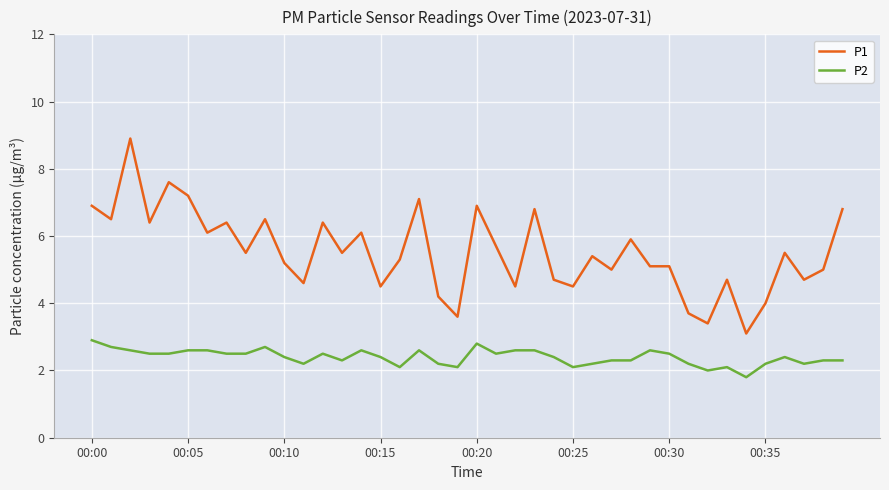

What is the sum of all P1 values?

221.0